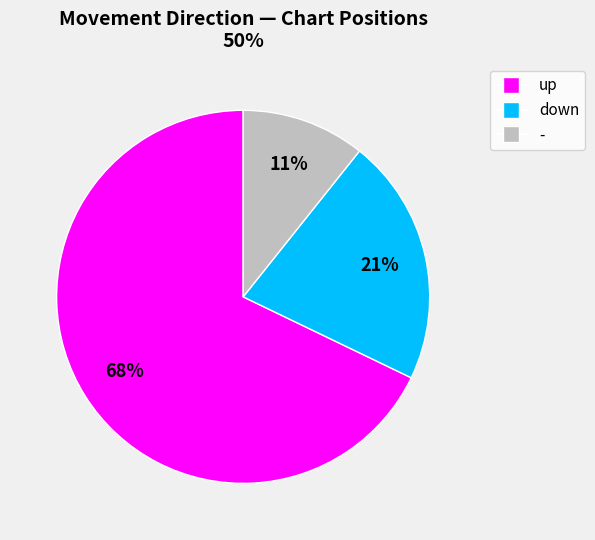

To the nearest percent, what is the average slice percentage?

33%